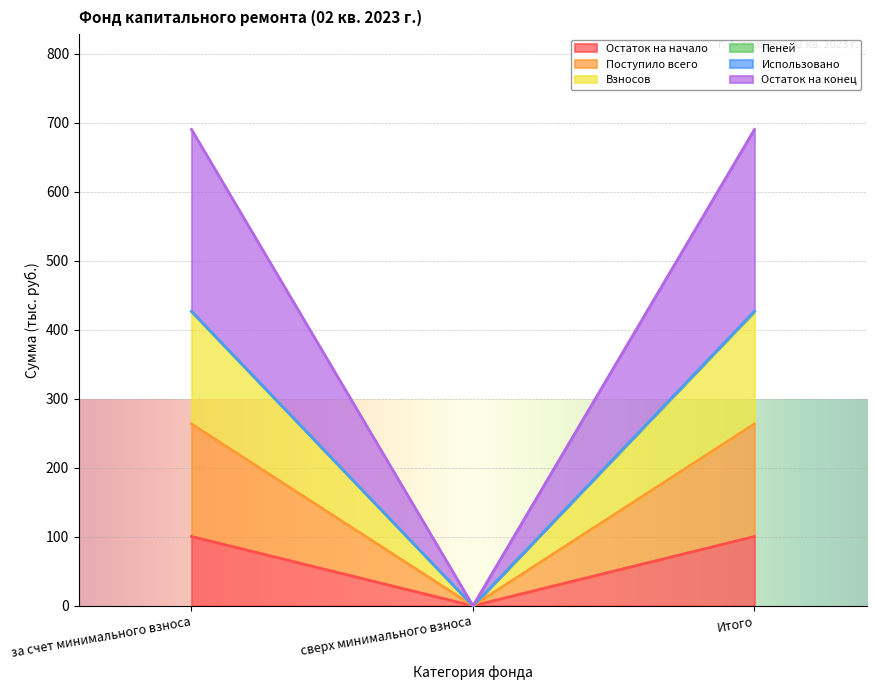

What is the sum of the Взносов values at за счет минимального взноса and сверх минимального взноса?

425.9